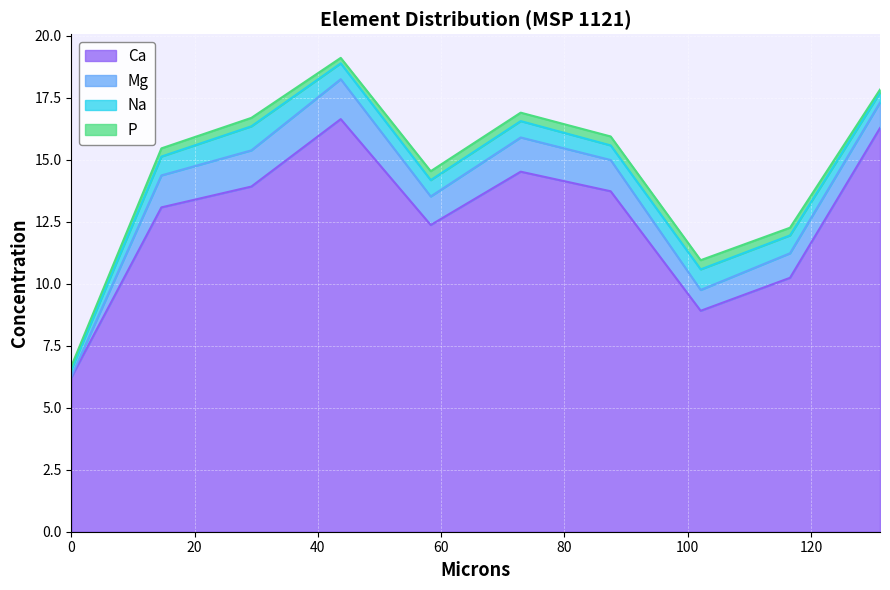

Which label corresponds to the largest value in the chart?

43.7